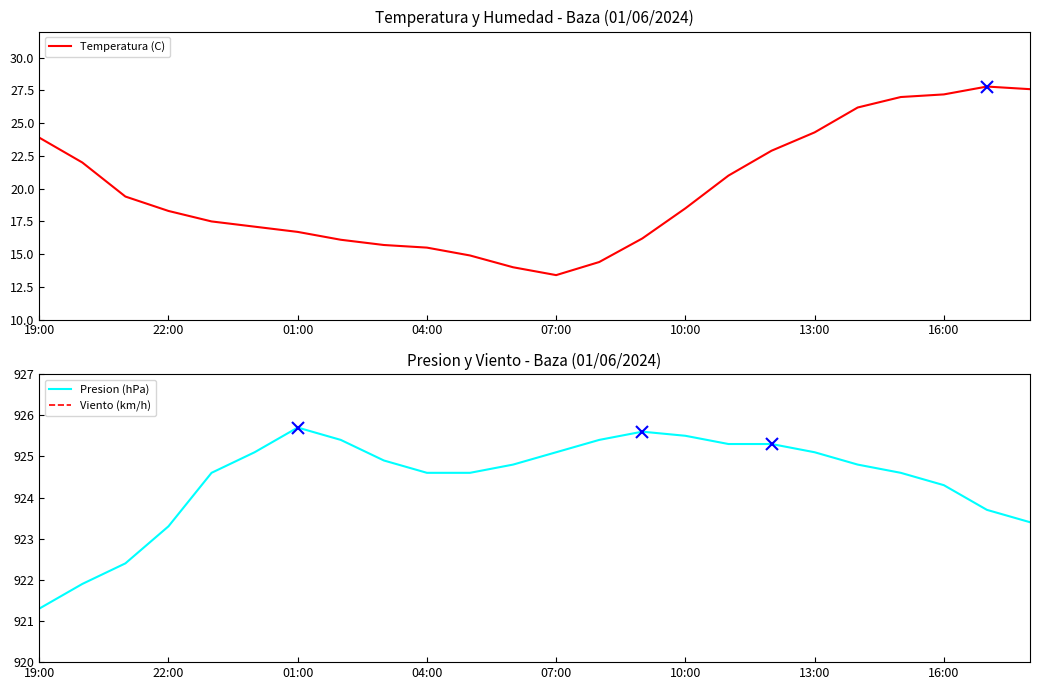

The Presion (hPa) series shows 925.1 at 13:00. True or false?

True